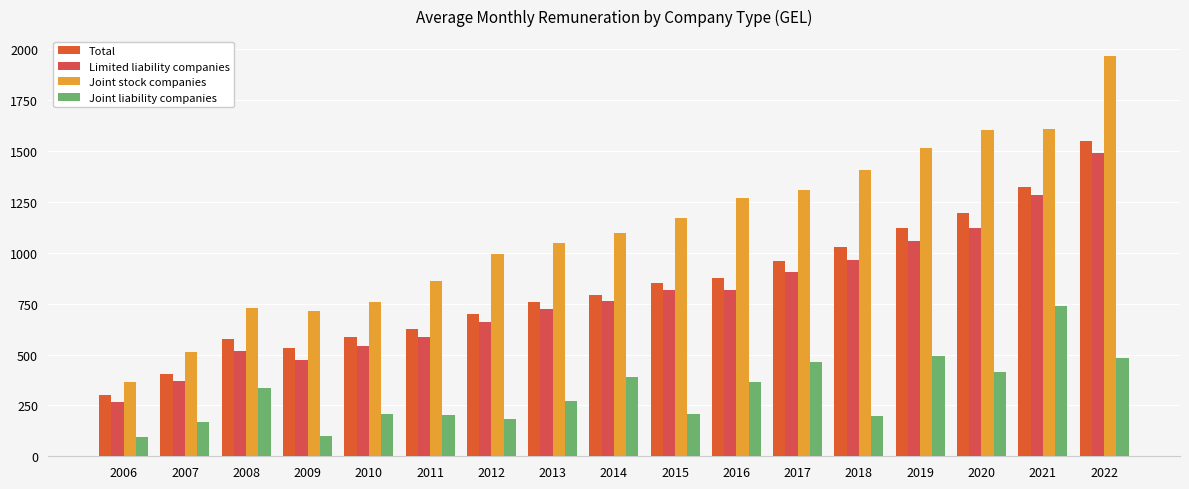

What is the minimum value shown in the chart?

94.1